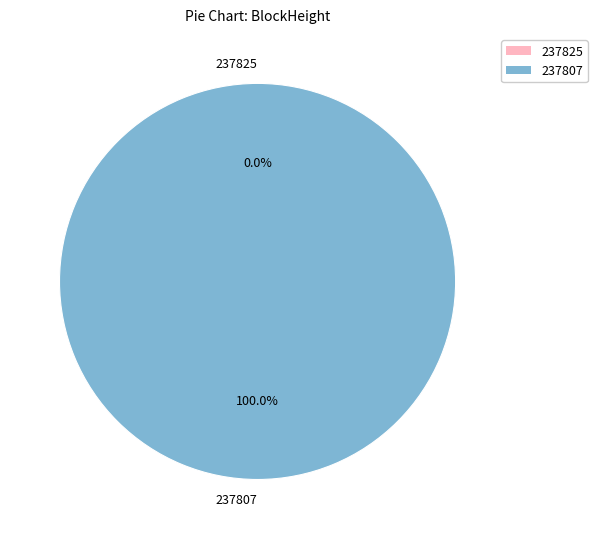

To the nearest percent, what is the difference between the 237825 and 237807 slice percentages?

100%